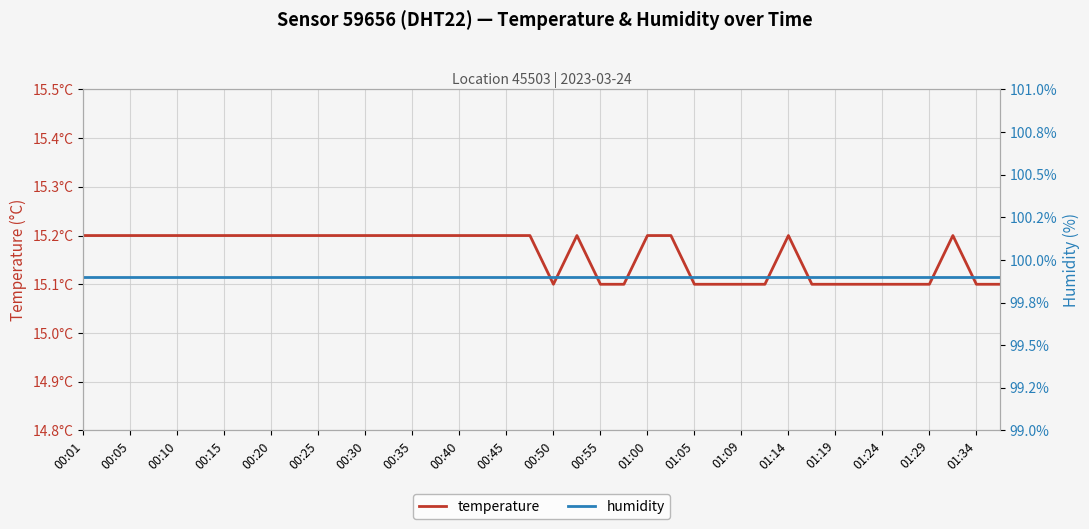

Which series has the largest total across all categories?

humidity